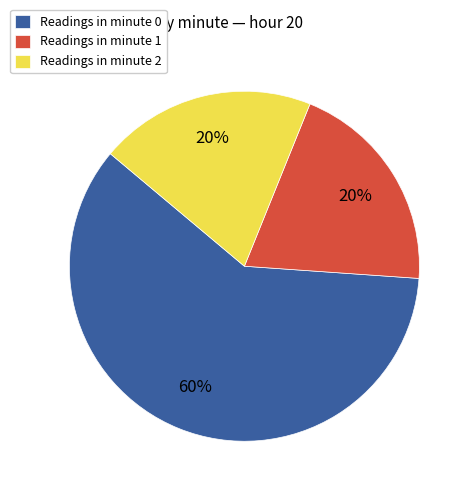

Is it true that Readings in minute 1 is 20% of the pie?

True